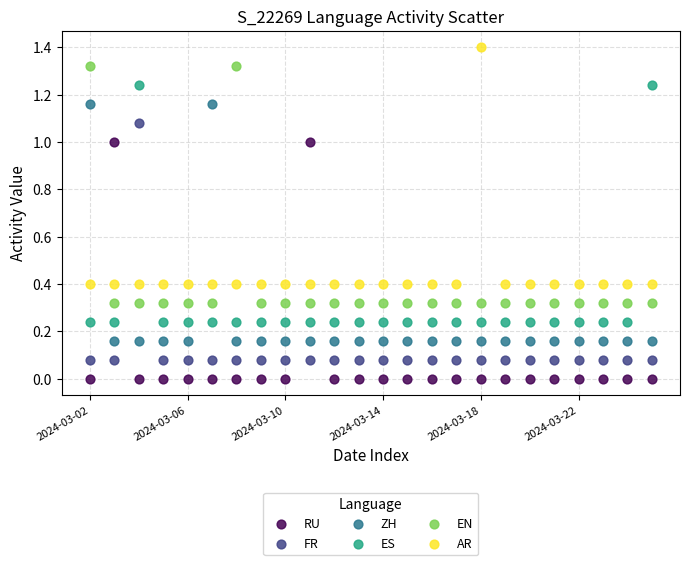

Which series reaches the maximum Y coordinate?

AR